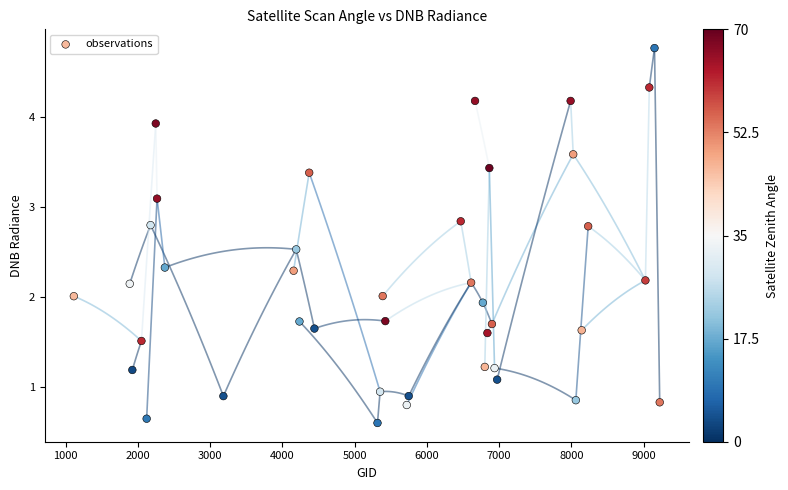

What is the range of Y values (max minus min)?

4.2